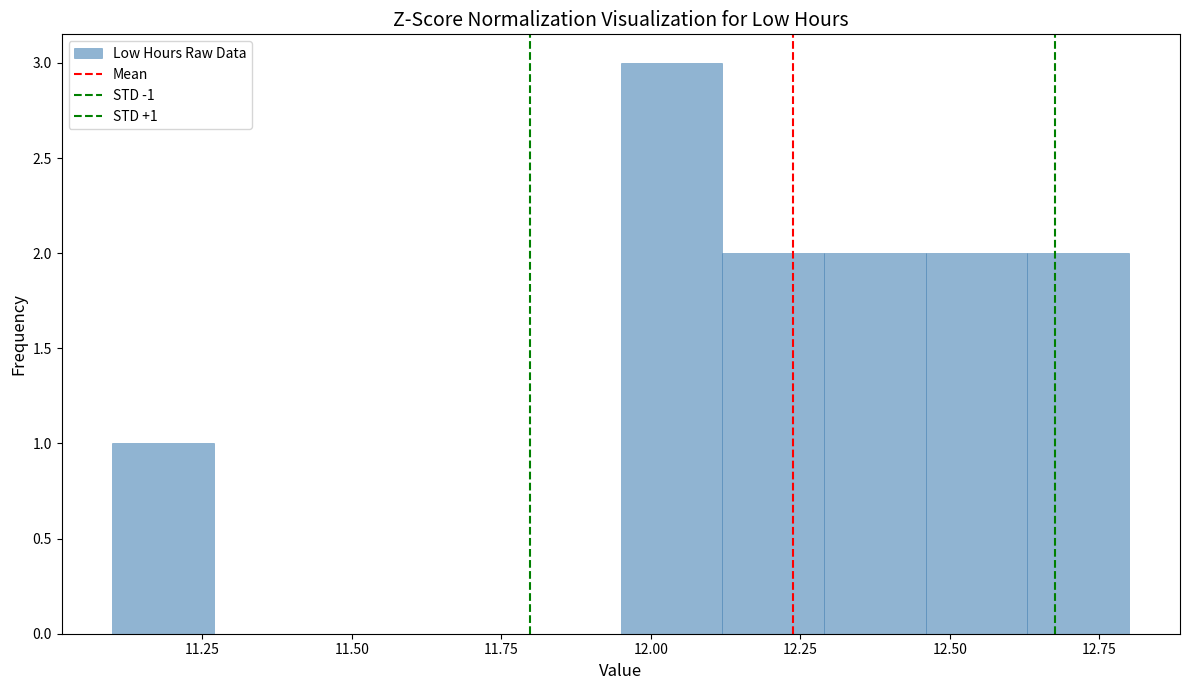

Read against the x-axis, roughly where is the centre of the tallest bar?

12.05